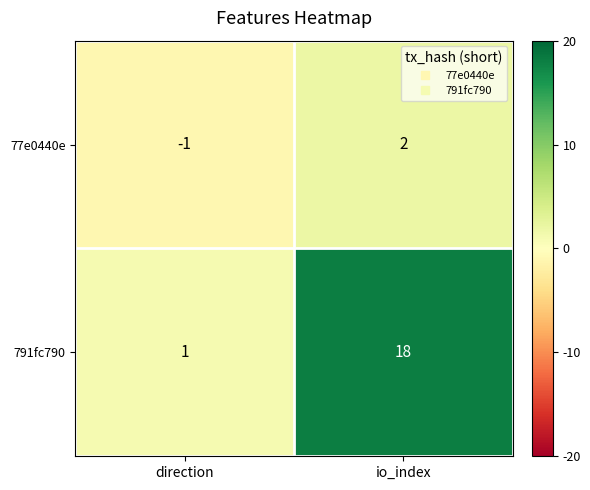

What is the spread (max minus min) of values at direction?

2